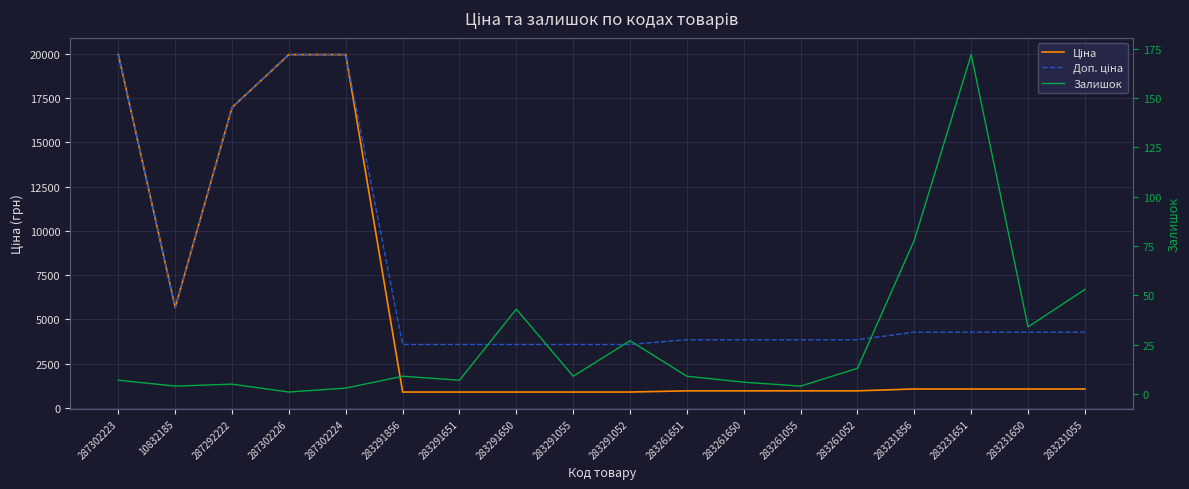

Which has a higher value, 283291055 or 283261052?

283261052